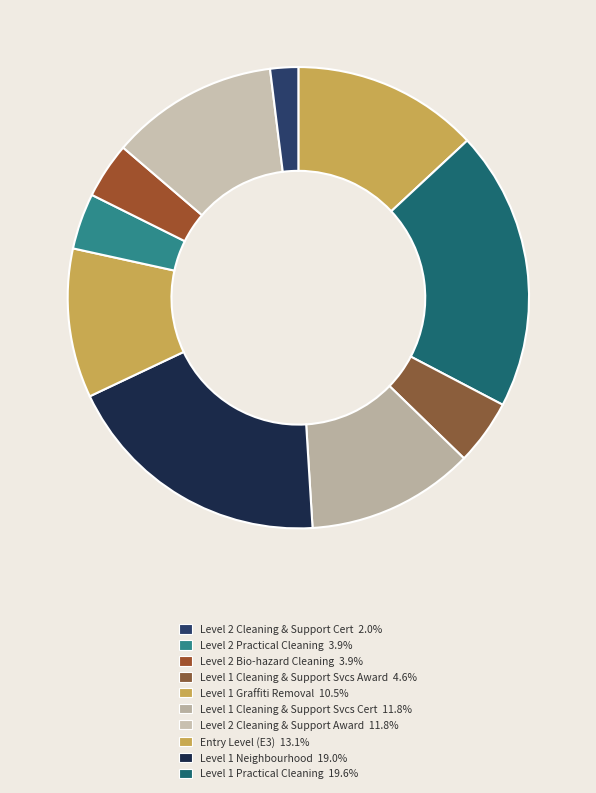

How many segments does this pie chart have?

10